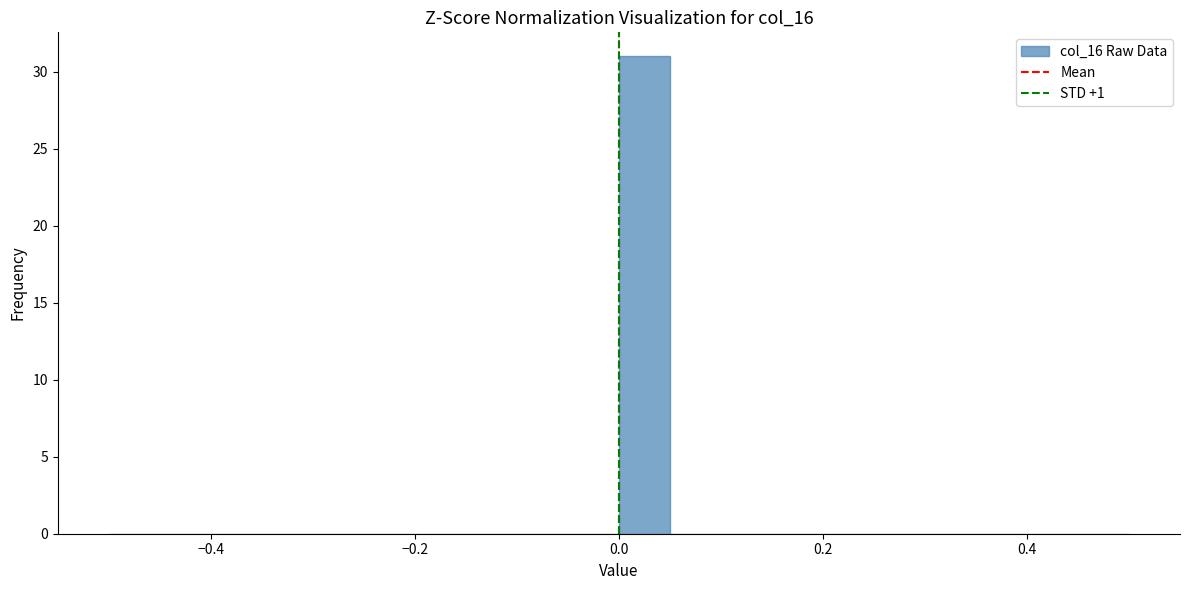

Read against the x-axis, roughly where is the centre of the tallest bar?

0.02